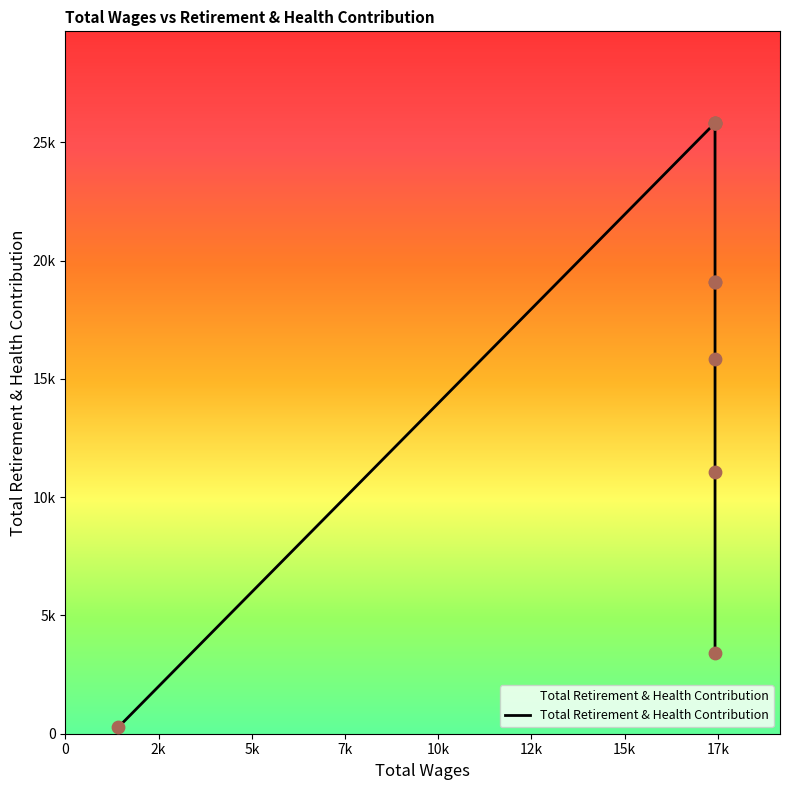

Which has a higher value, 17426.0 or 1423.0?

17426.0